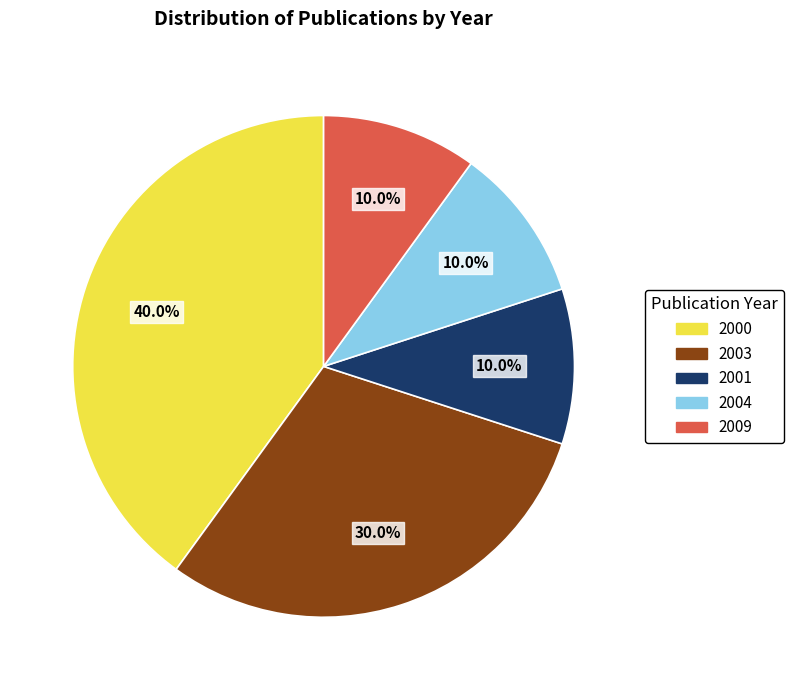

Approximately how many times larger is the value at 2001 compared to 2004?

1.0